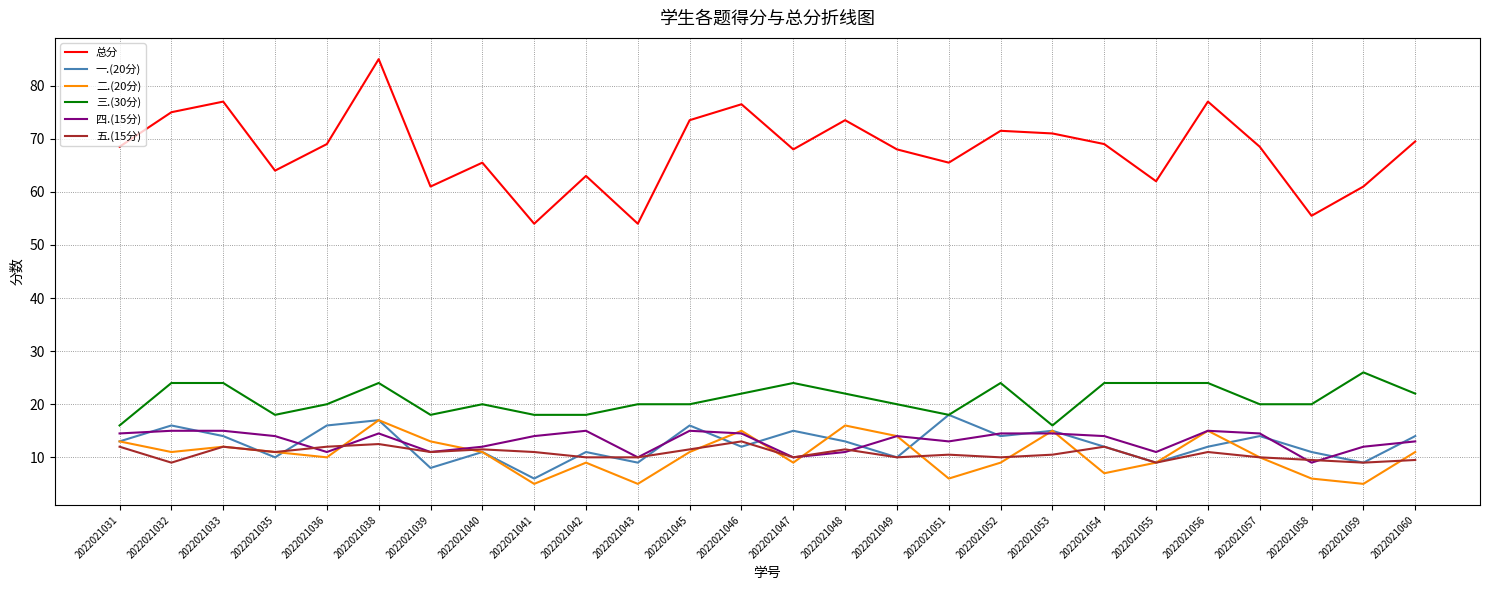

At which label does 四.(15分) first exceed 14?

2022021031